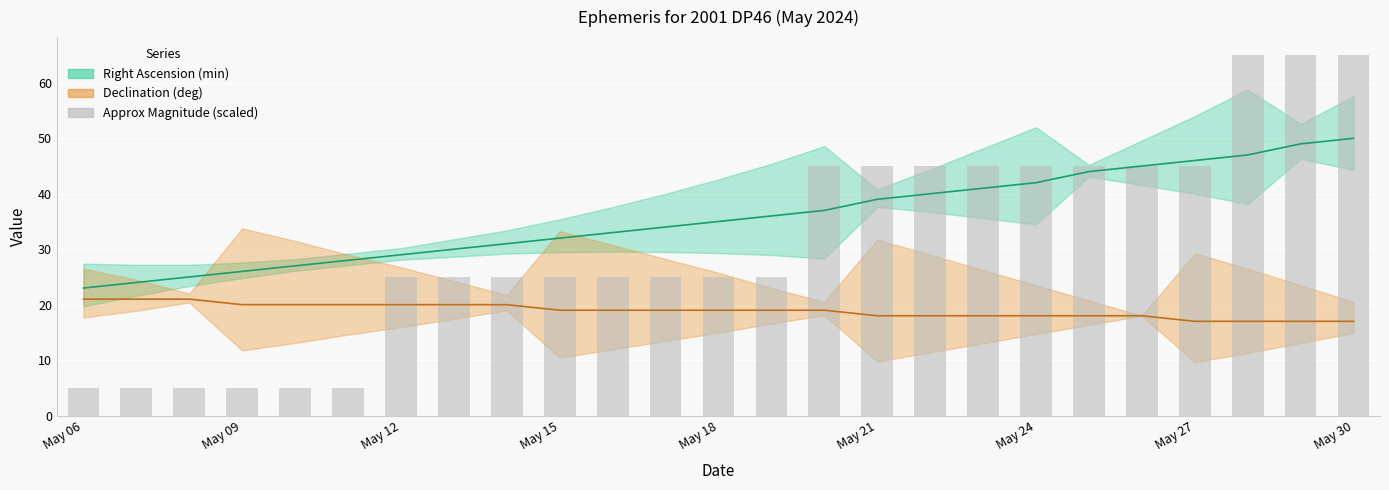

Which has a higher value, May 21 or 24?

24